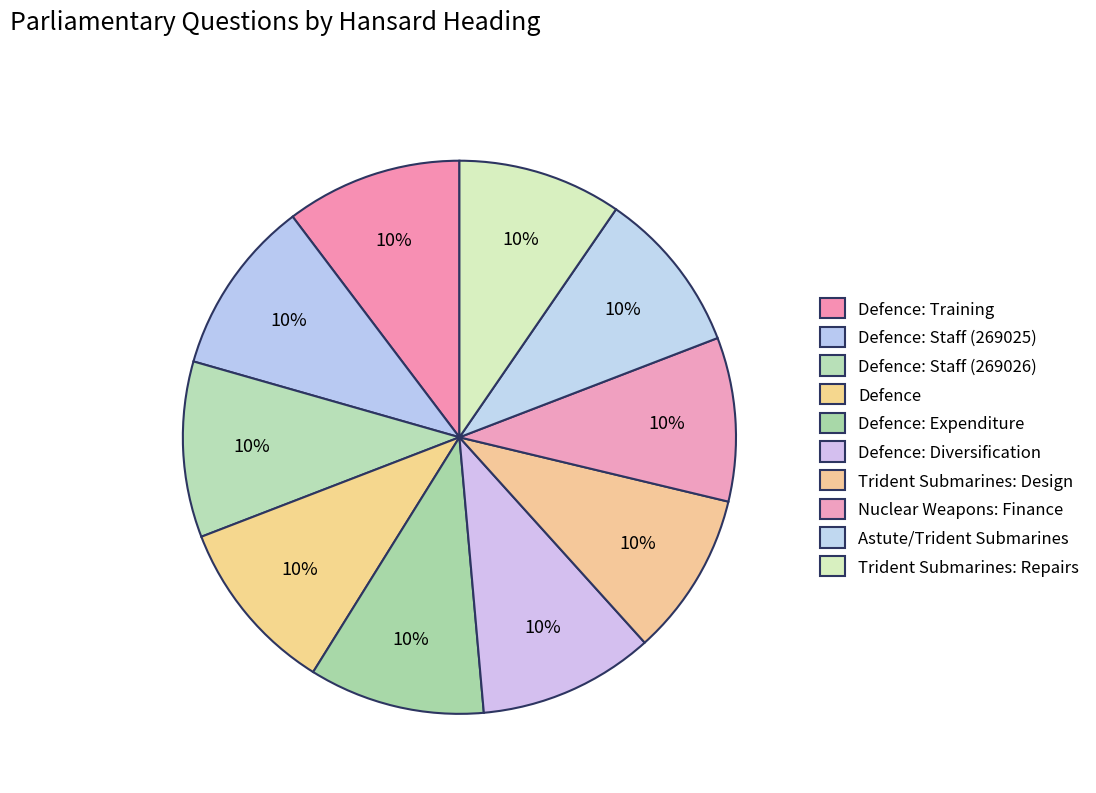

How many segments does this pie chart have?

10